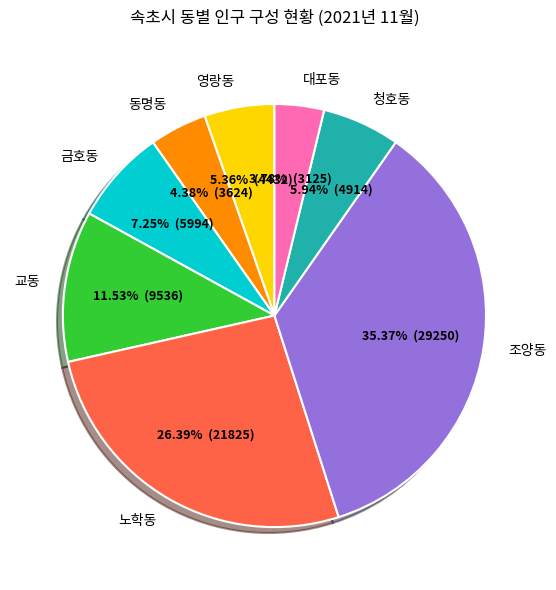

What is the largest slice in the pie chart?

조양동